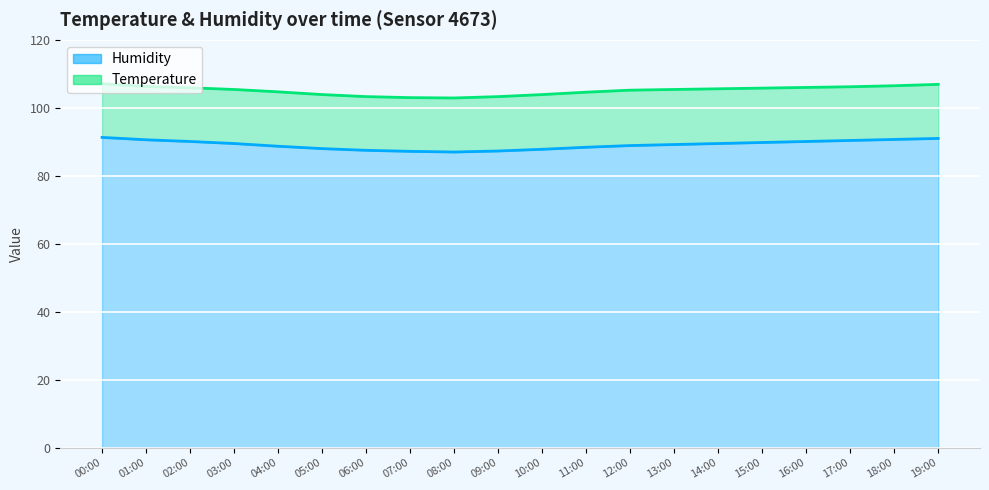

The value at 11:00 is 36.3. True or false?

False